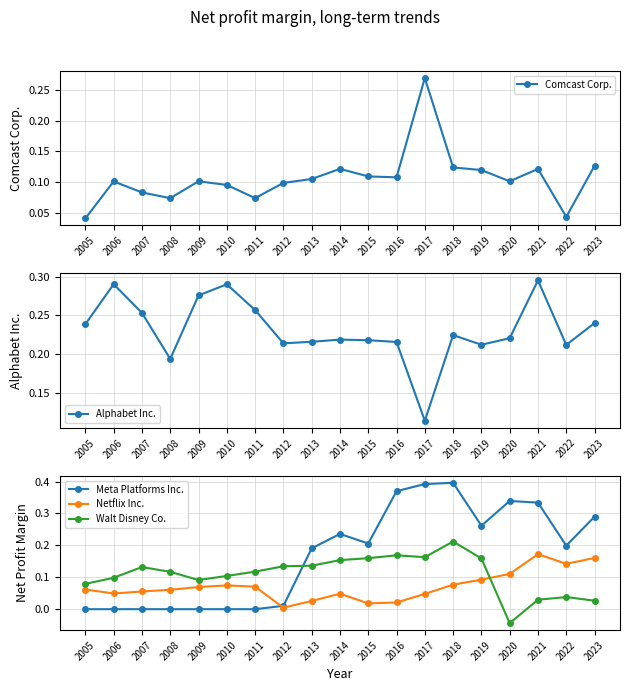

Where do Meta Platforms Inc. and Alphabet Inc. first cross each other?

2013 and 2014